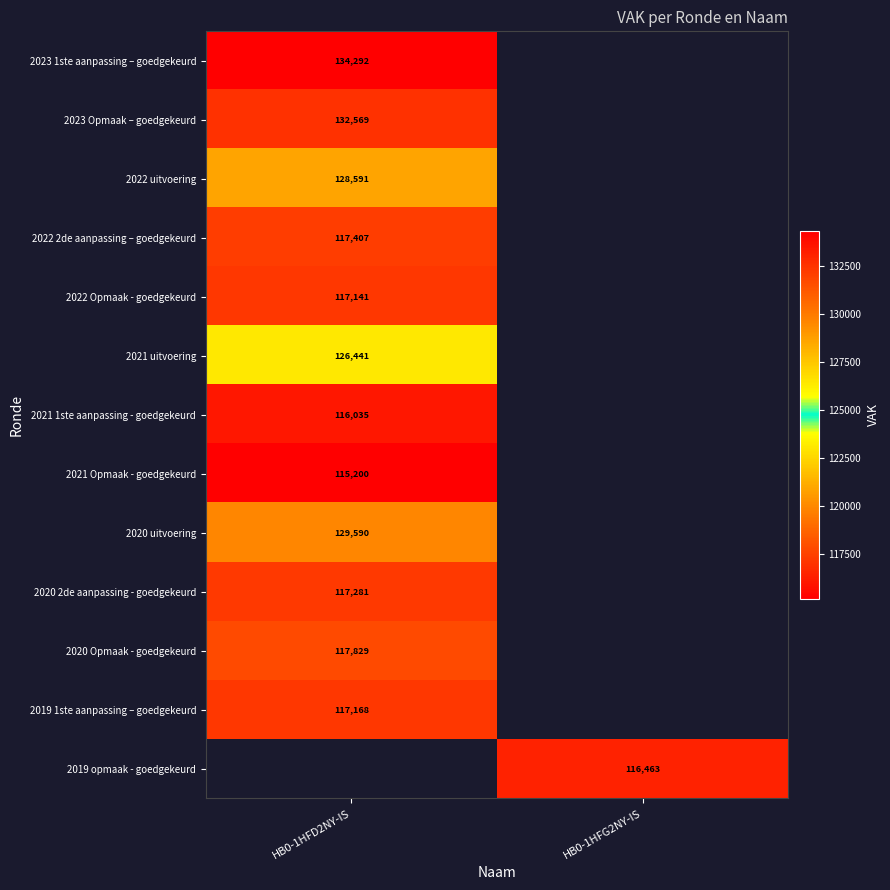

The 2023 Opmaak – goedgekeurd series shows 78152 at HB0-1HFD2NY-IS. True or false?

False